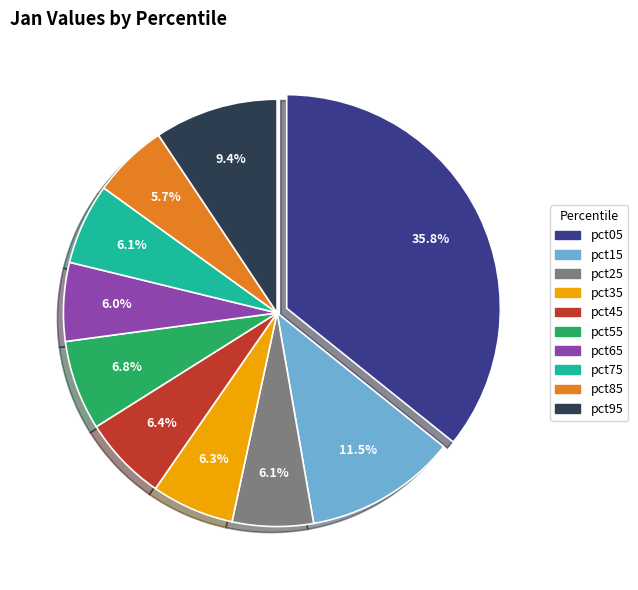

What percentage is the pct45 slice, to the nearest percent?

6%